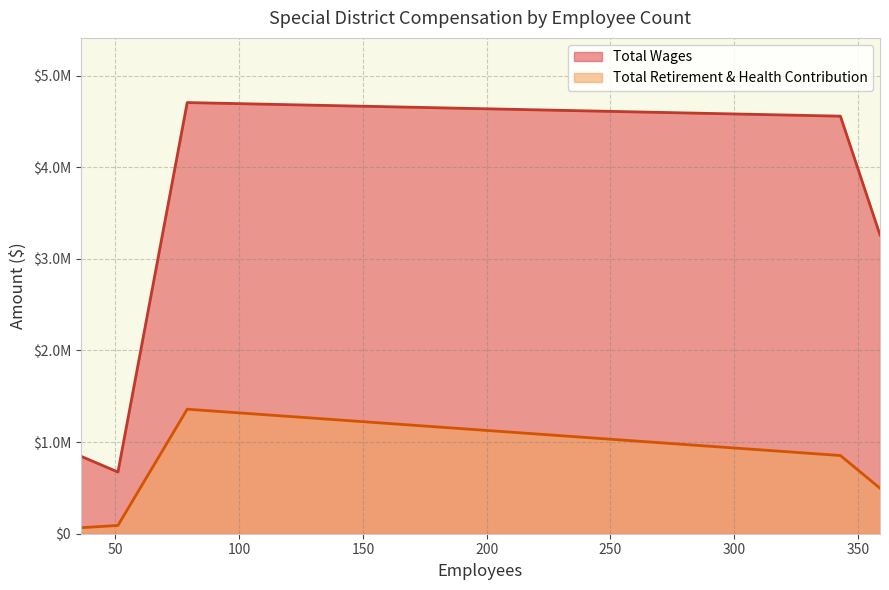

How many values in the Total Wages series are below 3260268?

2